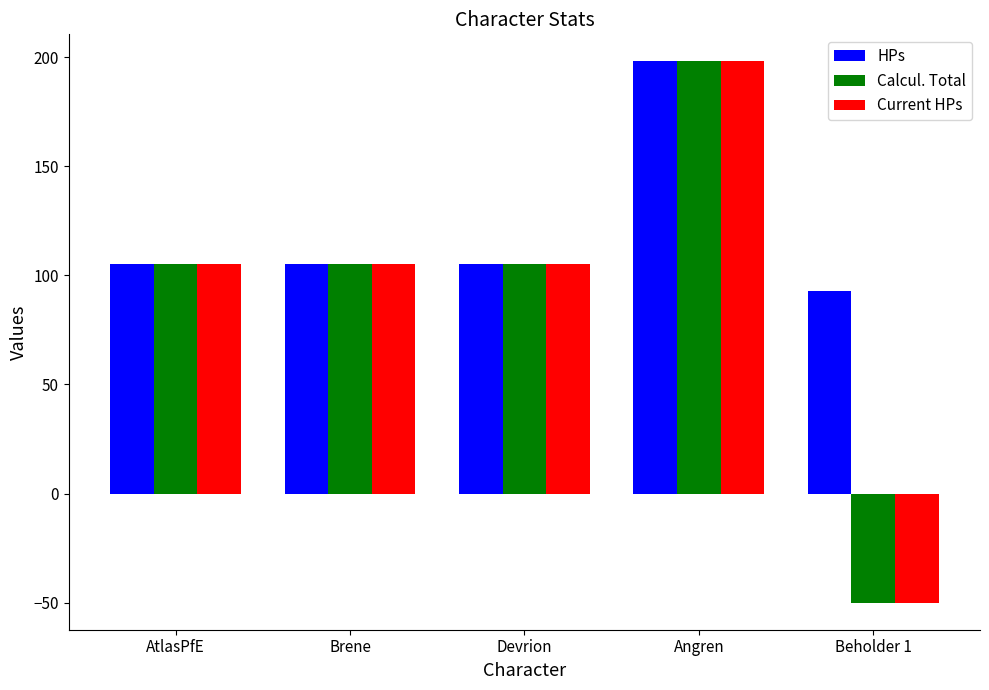

Are the bars grouped side by side (vs. stacked)?

Yes